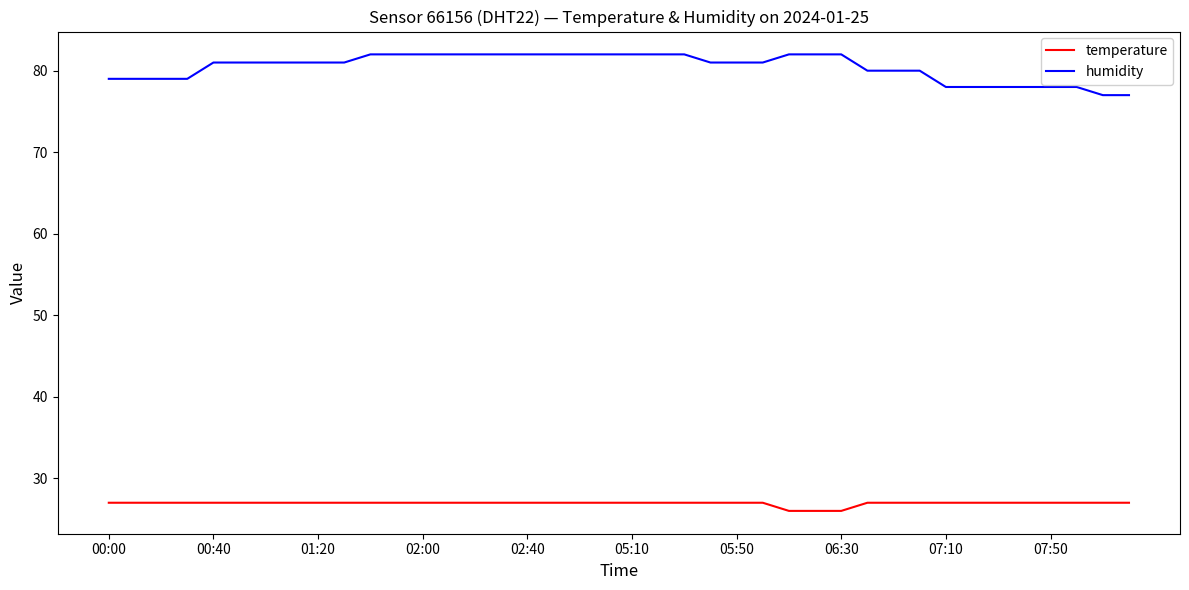

What is the difference between the maximum and second lowest values in the temperature series?

1